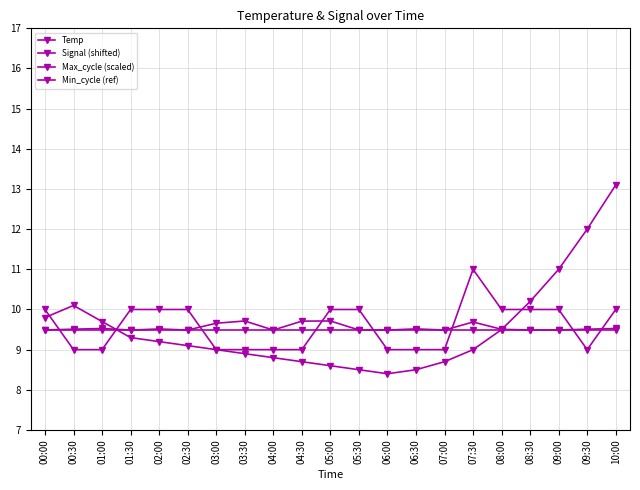

How many lines are shown in the chart?

4